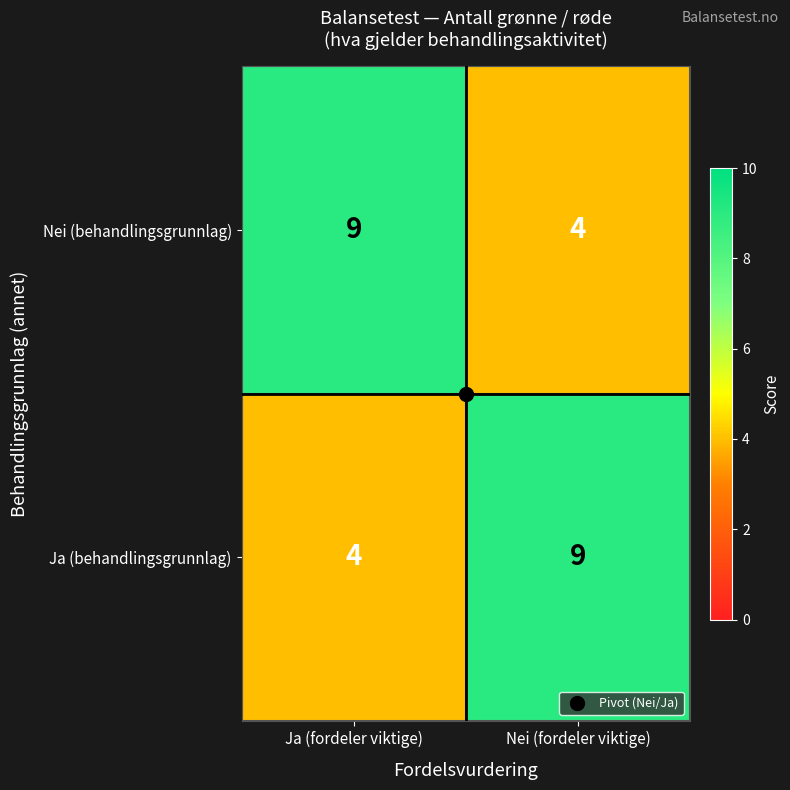

What is the difference between the Ja (behandlingsgrunnlag) values at Nei (fordeler viktige) and Ja (fordeler viktige)?

5